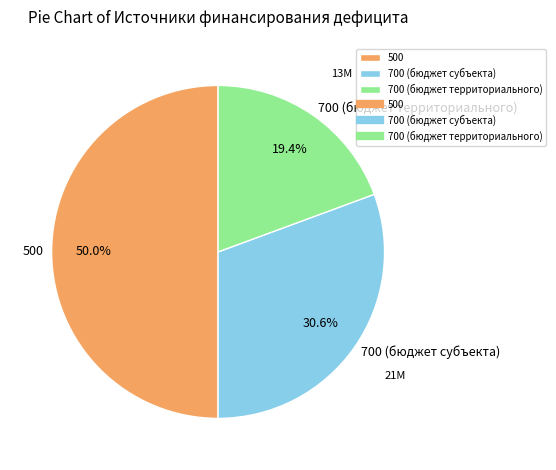

Is it true that 700 (бюджет субъекта) is 37% of the pie?

False